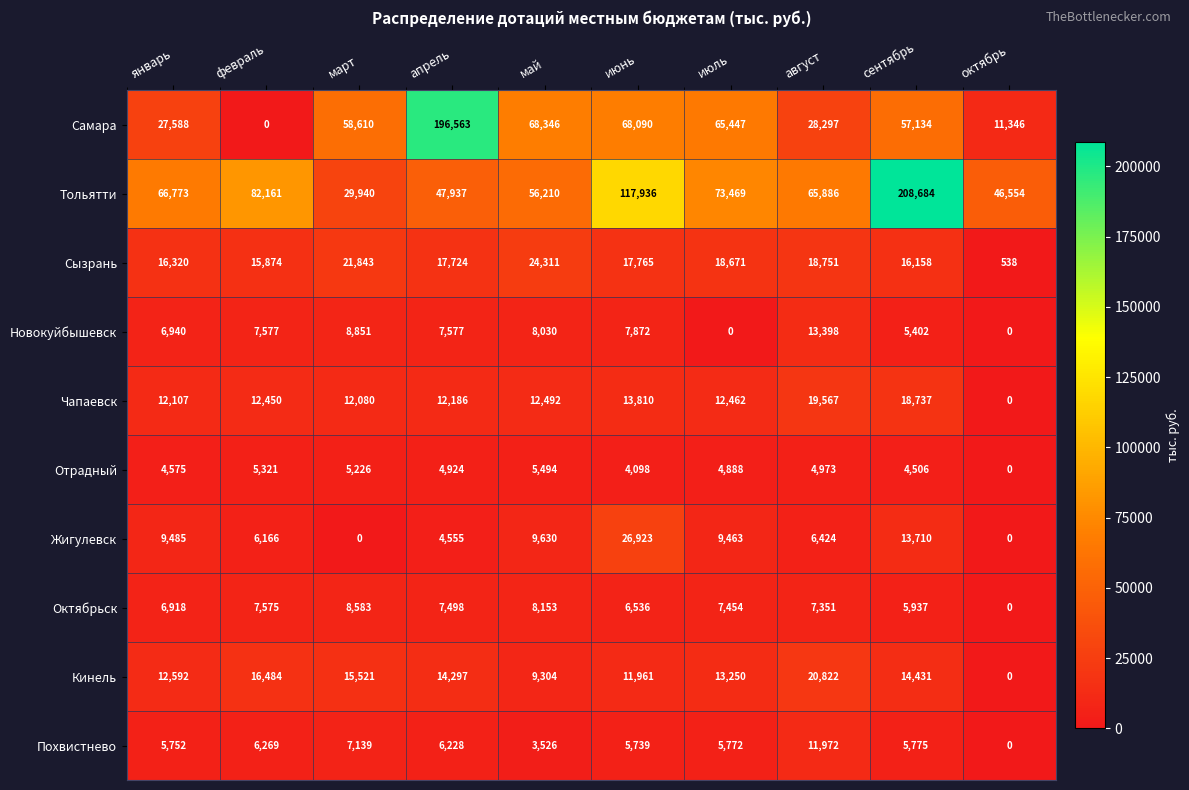

Which category has the highest value across all series?

сентябрь